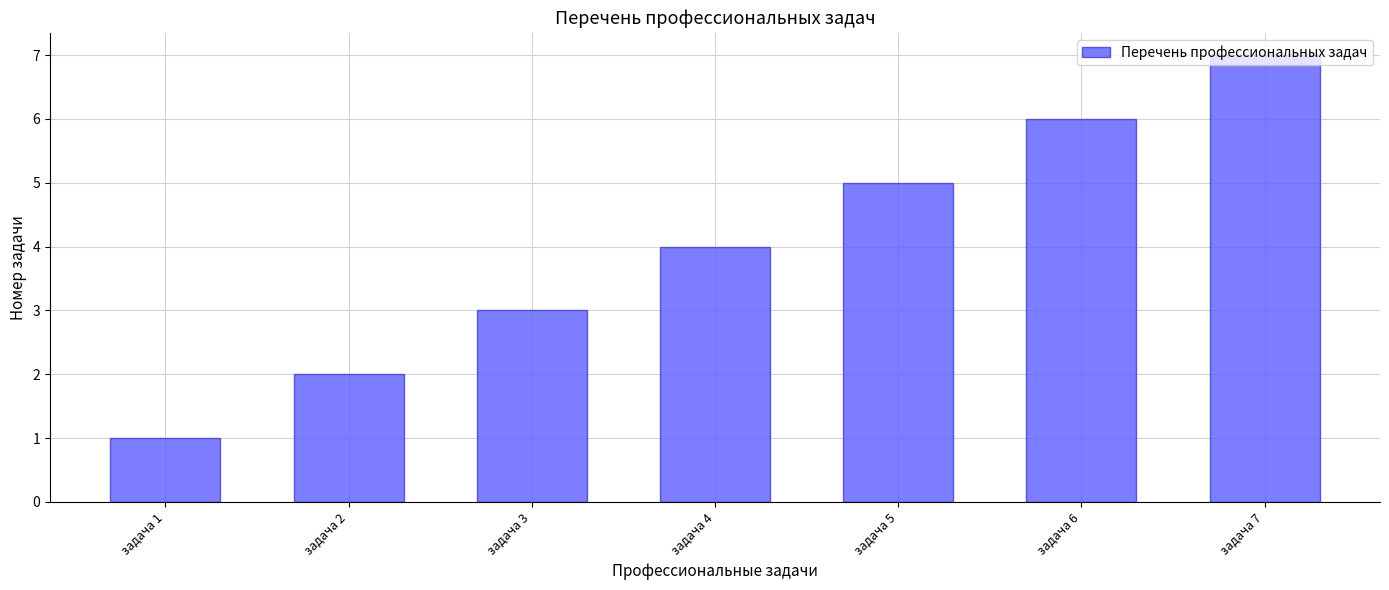

How many bars are there in total?

7